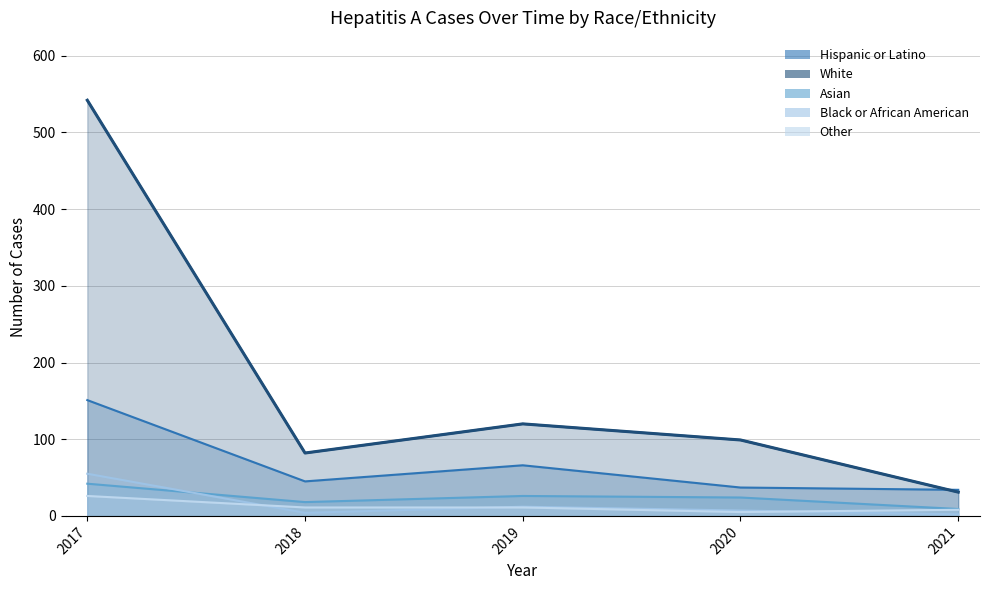

Where is the first local maximum for White?

2019